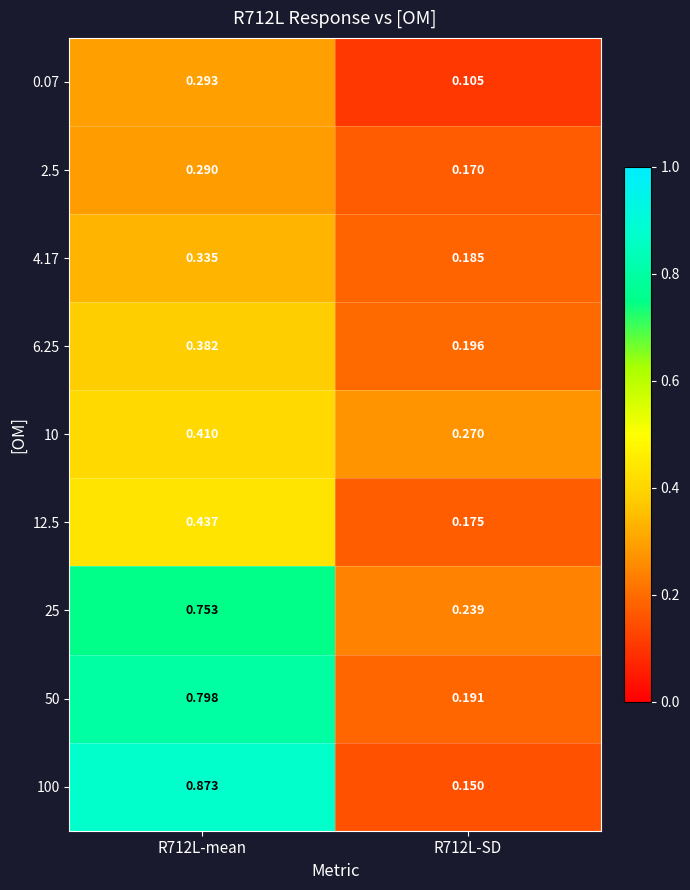

Is the value of 25 at R712L-mean greater than the value of 12.5 at R712L-SD?

Yes